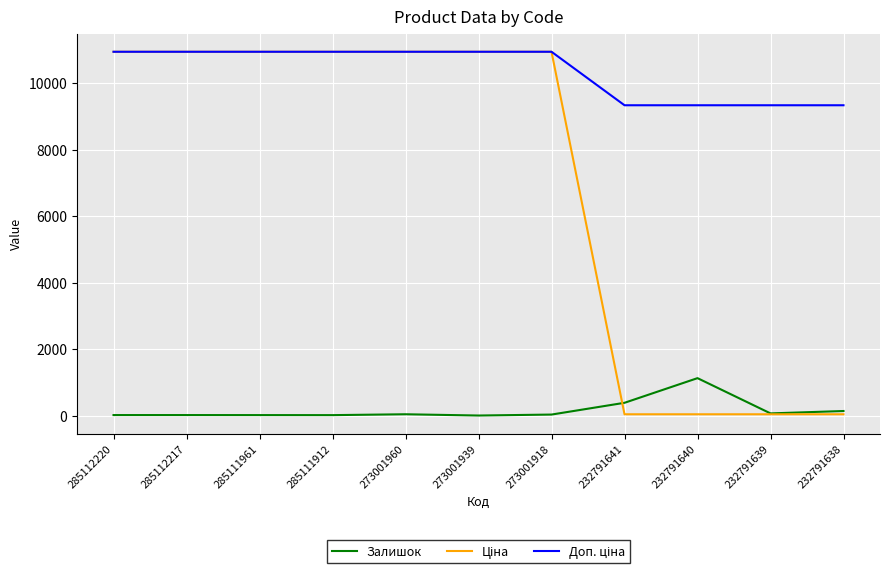

Which category has the highest value in the Залишок series?

232791640